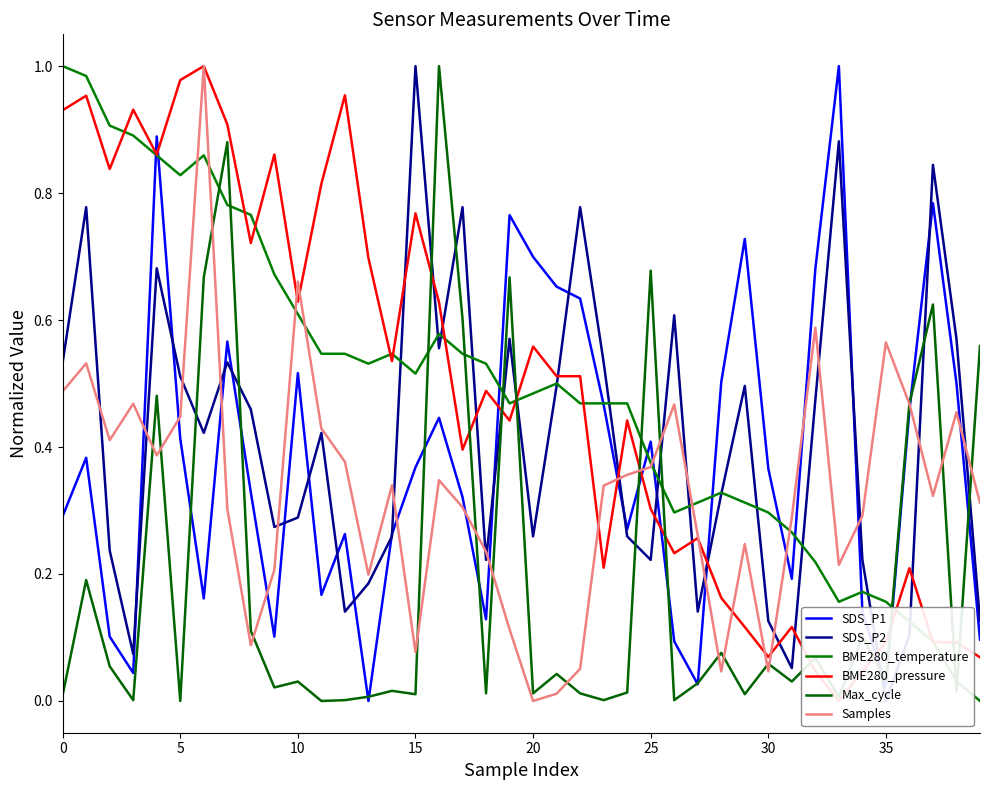

How many data points does each series have?

40